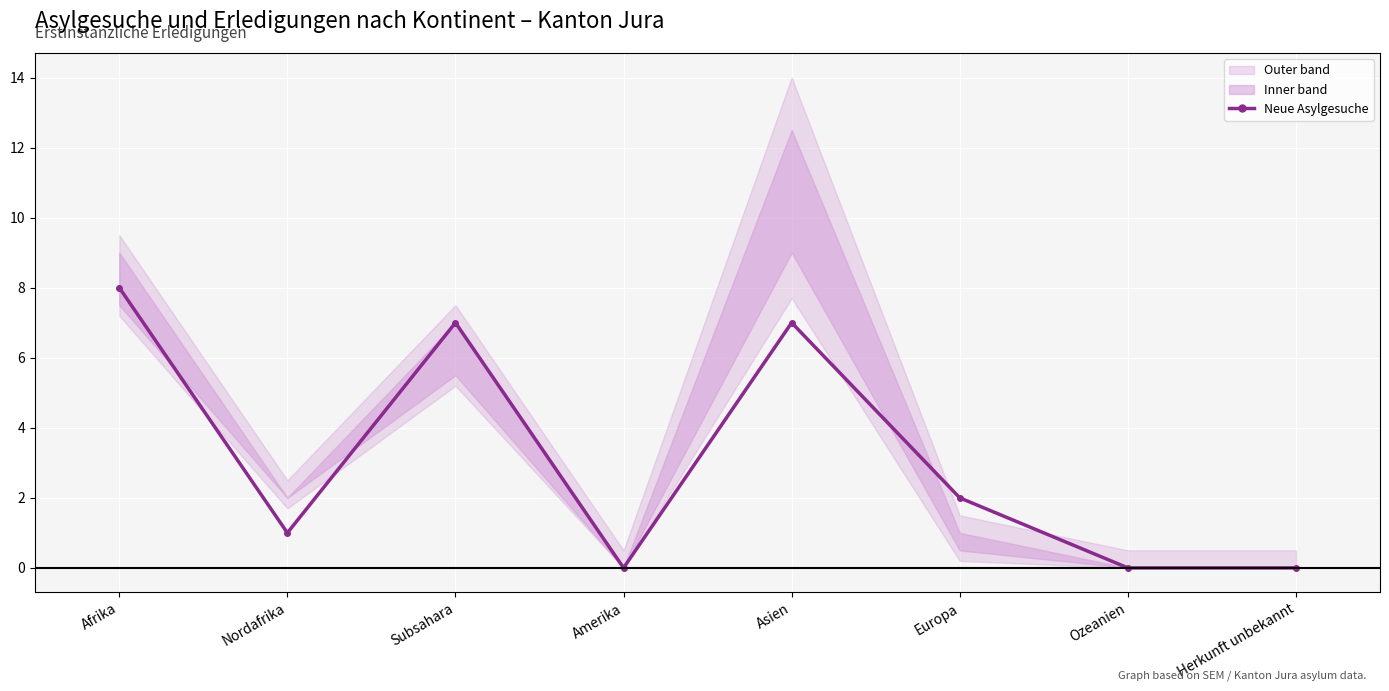

Reading left to right, what are all the values shown in this chart?

Afrika=8	Nordafrika=1	Subsahara=7	Amerika=0	Asien=7	Europa=2	Ozeanien=0	Herkunft unbekannt=0